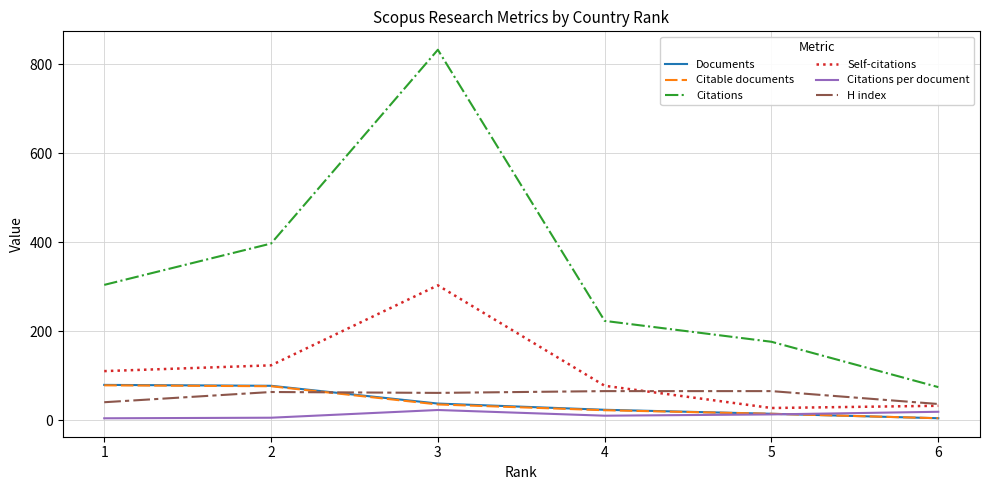

What value does the Citations per document series have at 6?

18.5